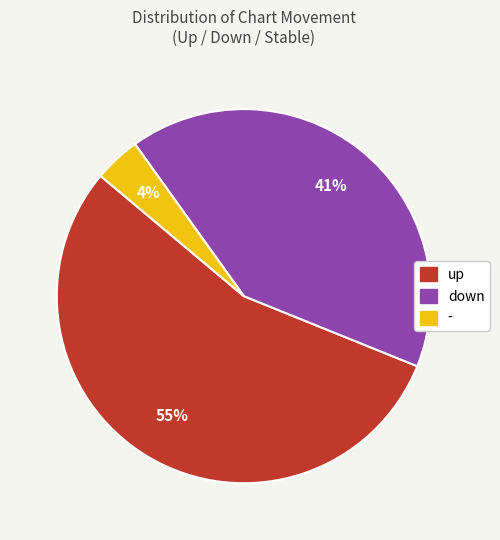

Is the sum of - and down greater than half?

No